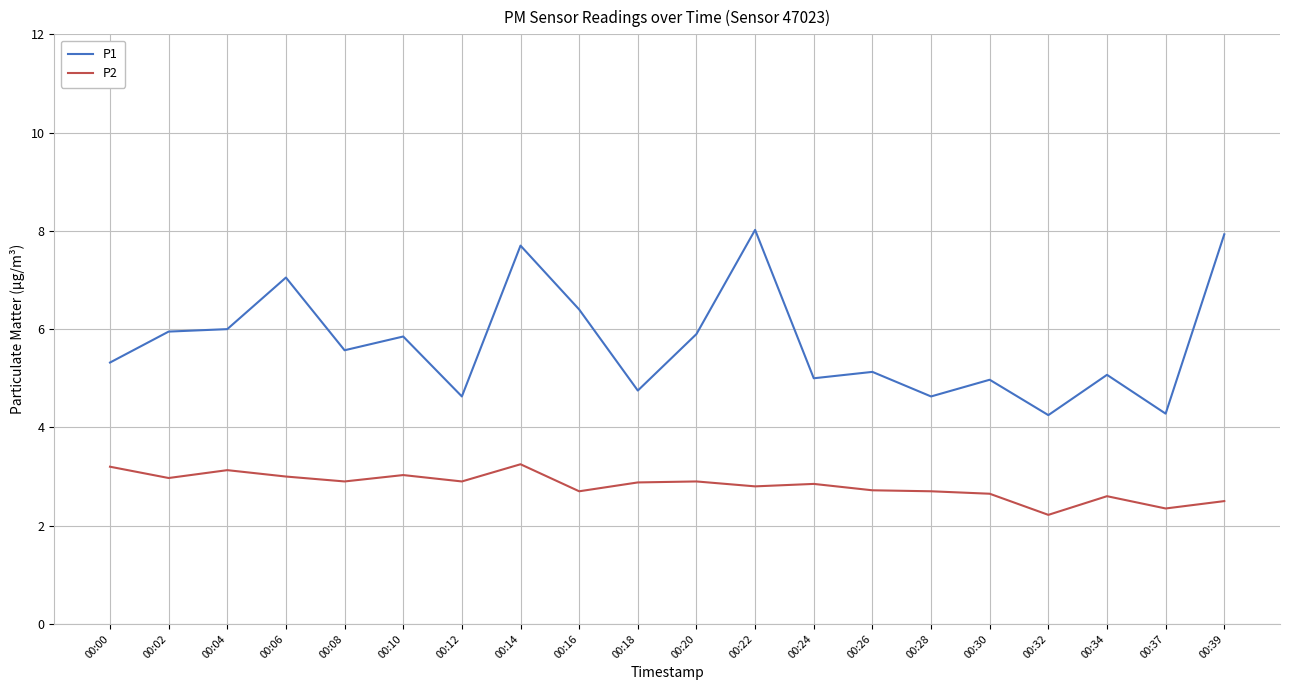

Which series has the largest range (max minus min)?

P1